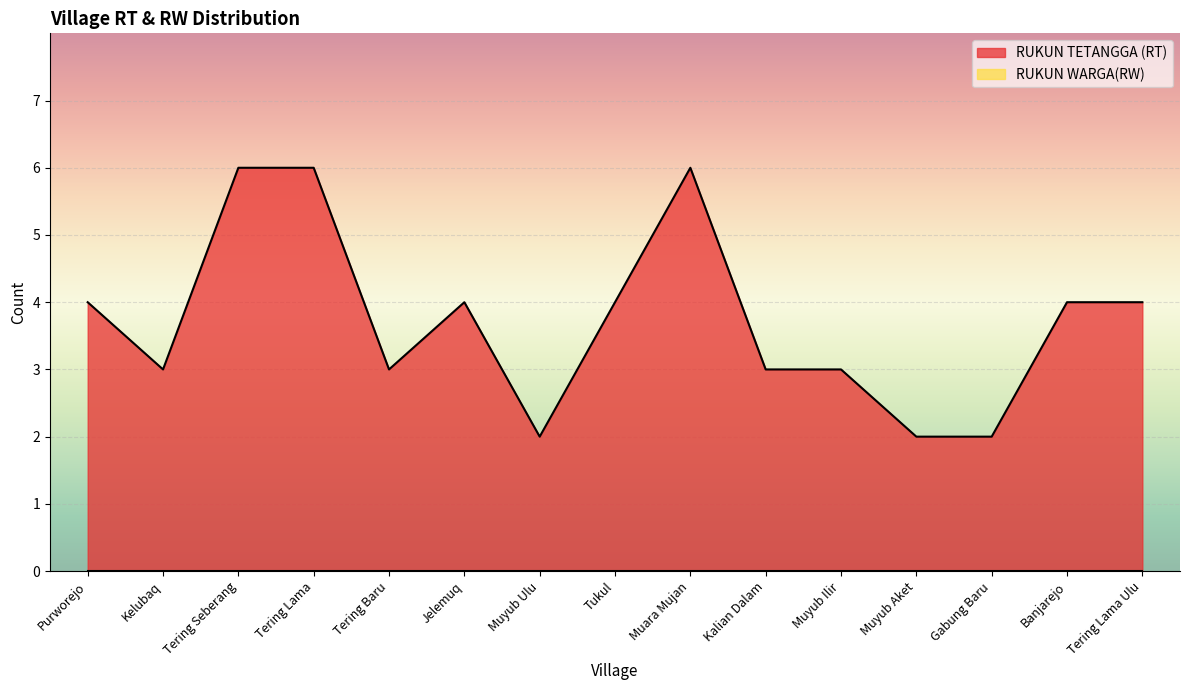

What is the sum of the values at Muyub Ulu and Purworejo?

6